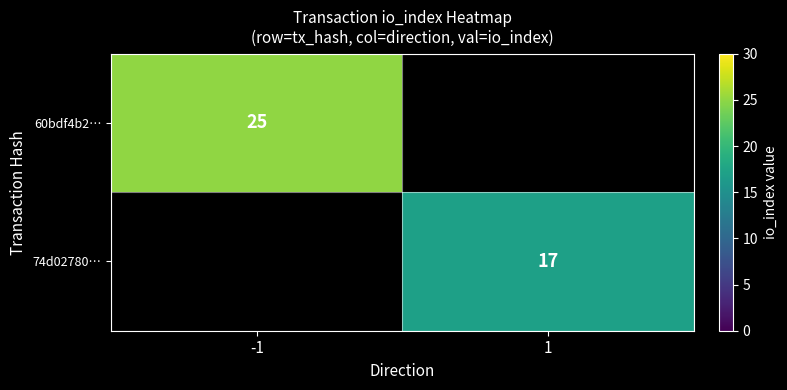

The 74d02780… series shows 17 at 1. True or false?

True